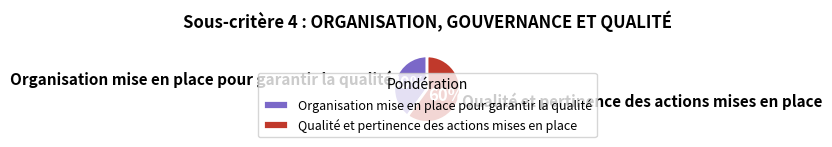

To the nearest percent, what is the difference between the Organisation mise en place pour garantir la qualité and Qualité et pertinence des actions mises en place slice percentages?

20%